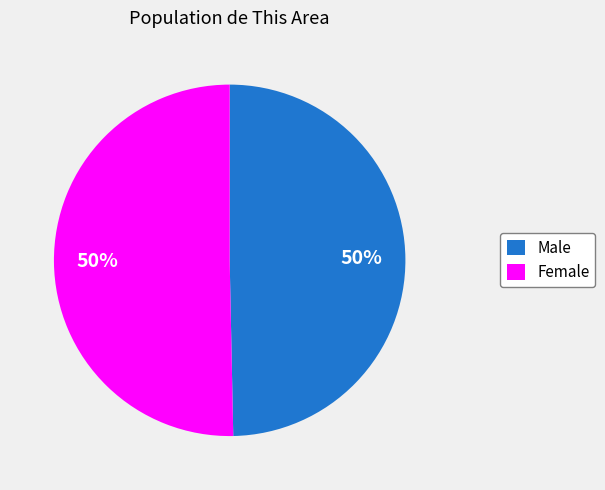

The Male slice represents 45% of the pie. True or false?

False